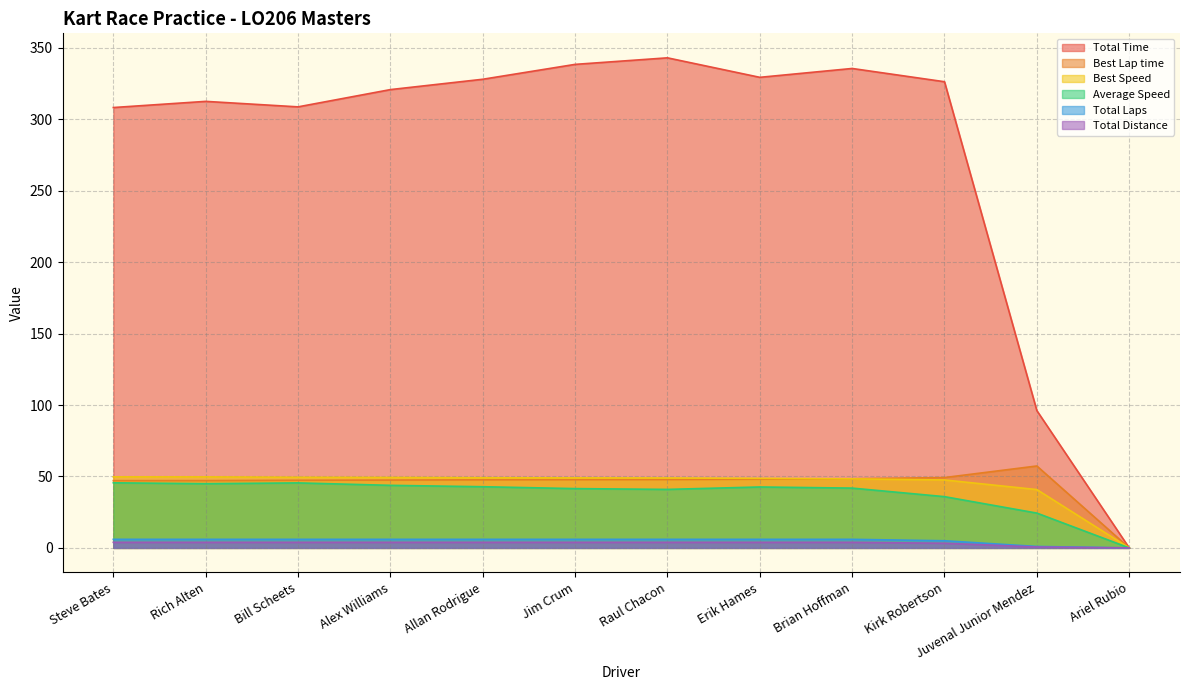

At which category does Average Speed reach its first local peak?

Bill Scheets